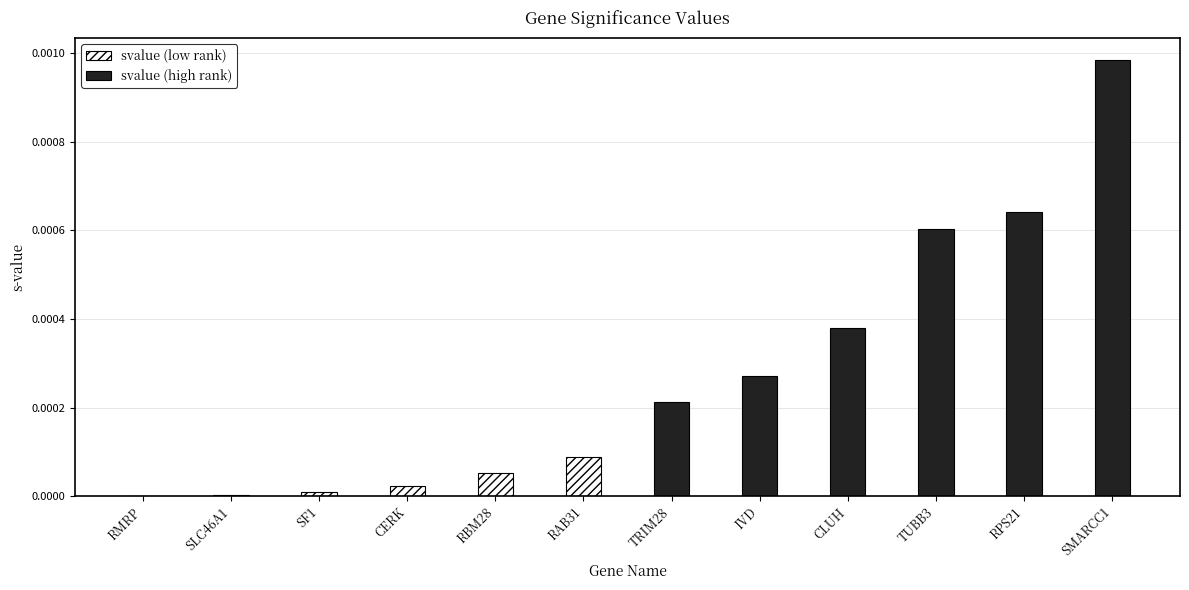

What position from the left is RBM28?

5